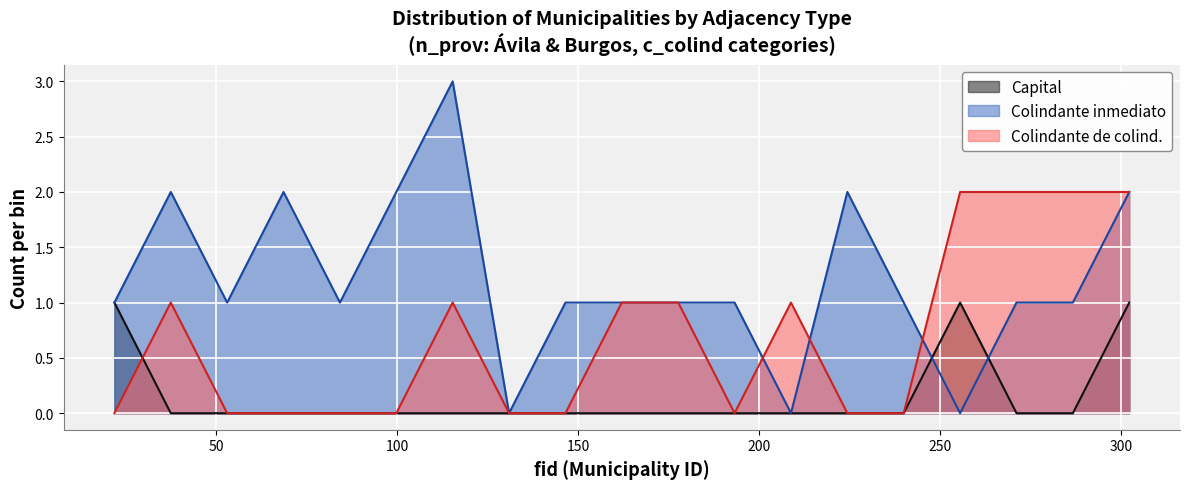

Which series has the largest total across all categories?

Colindante inmediato